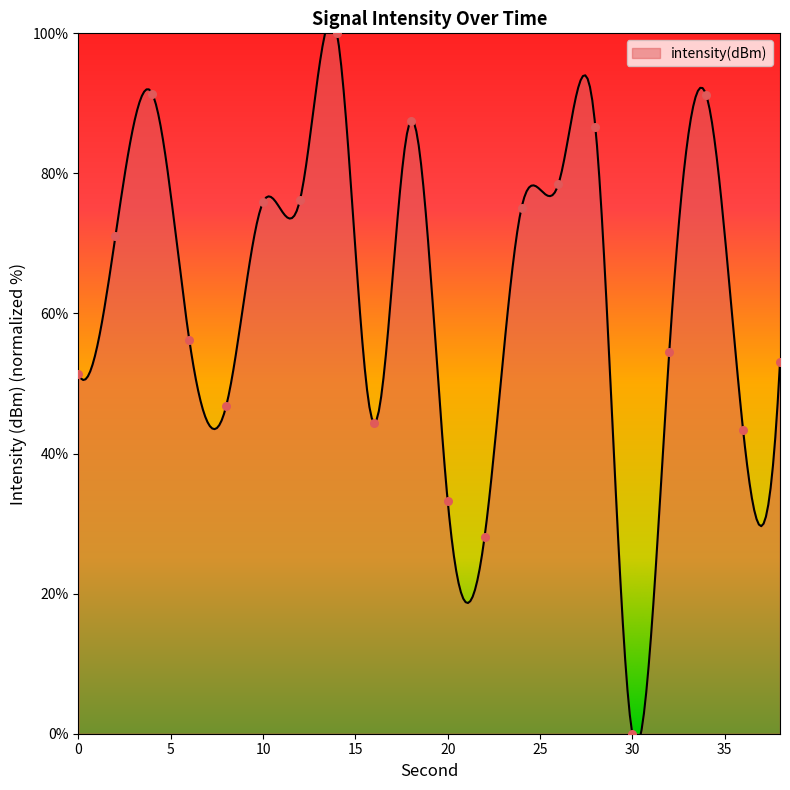

Between 22 and 8, which is larger?

8